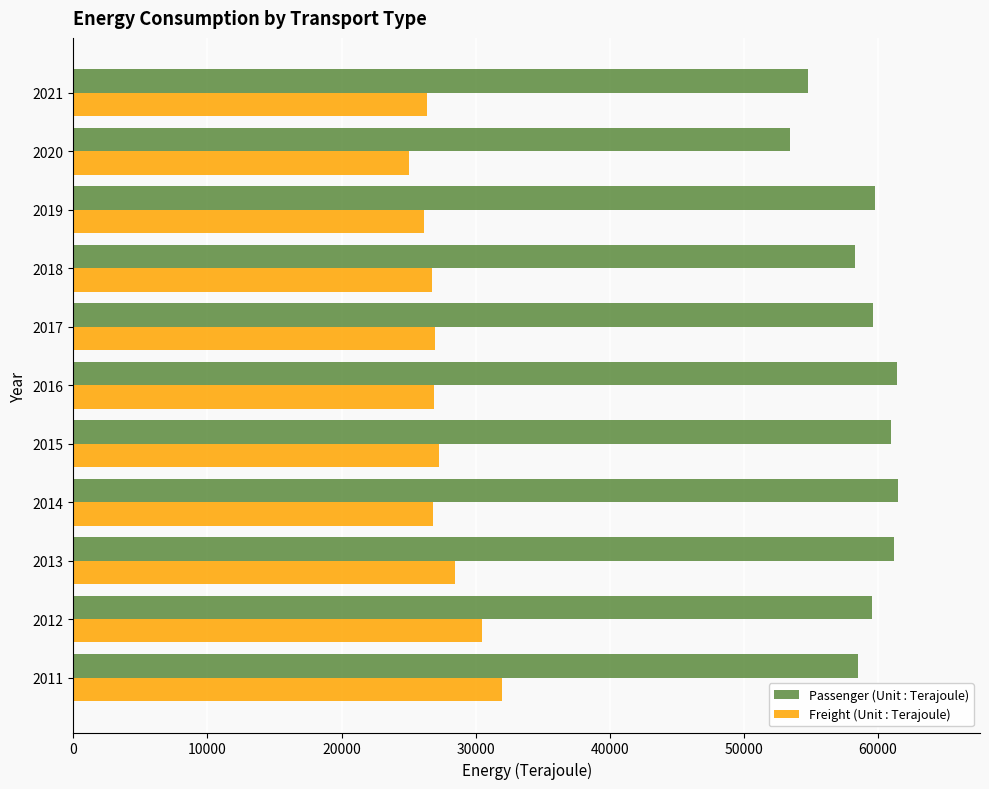

At which label is Freight (Unit : Terajoule) closest to 28510?

2013